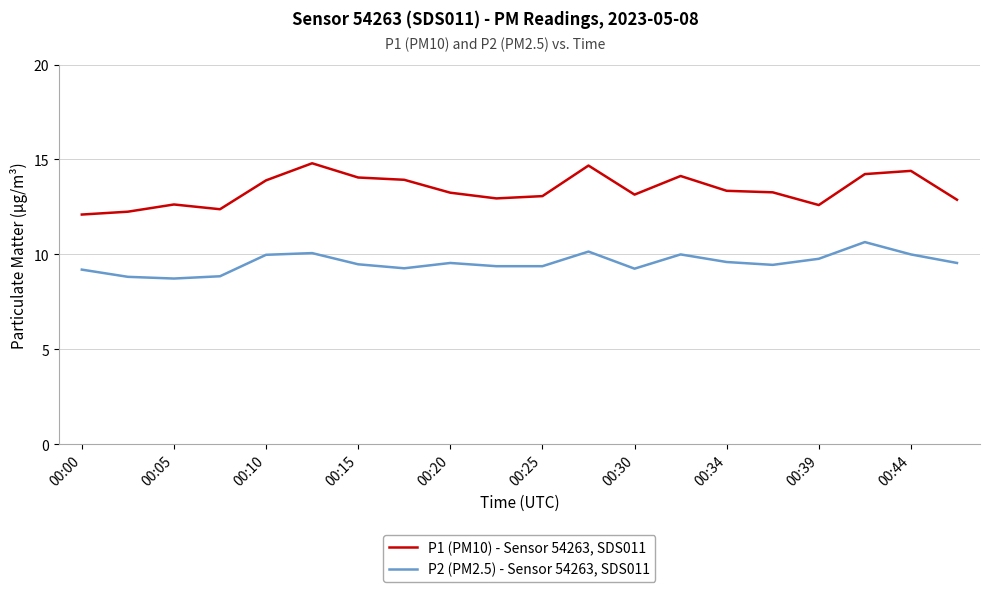

List the series in order of their overall mean, lowest first.

P2 (PM2.5) - Sensor 54263, SDS011, P1 (PM10) - Sensor 54263, SDS011